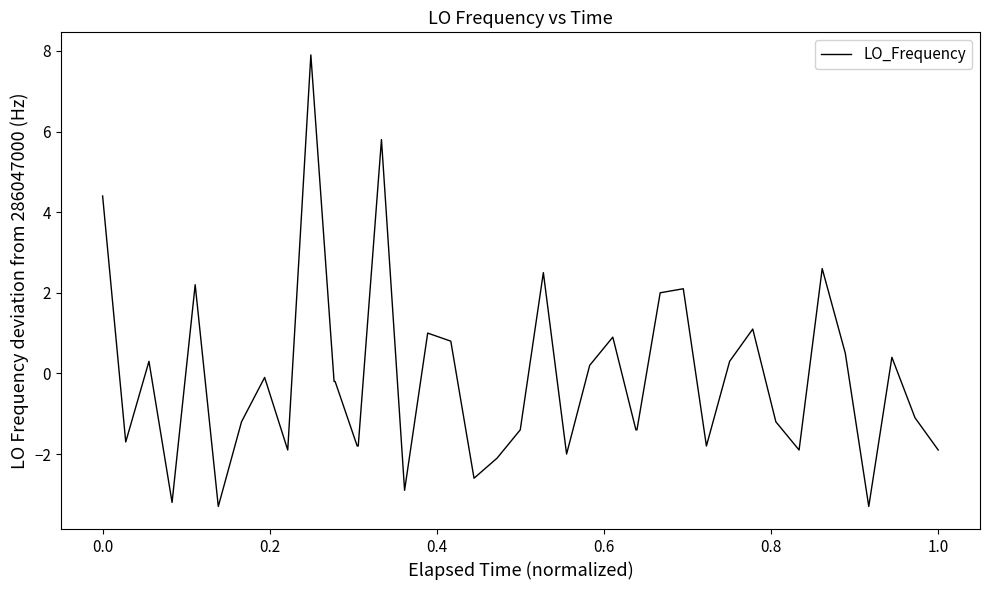

How many positive values are there?

17